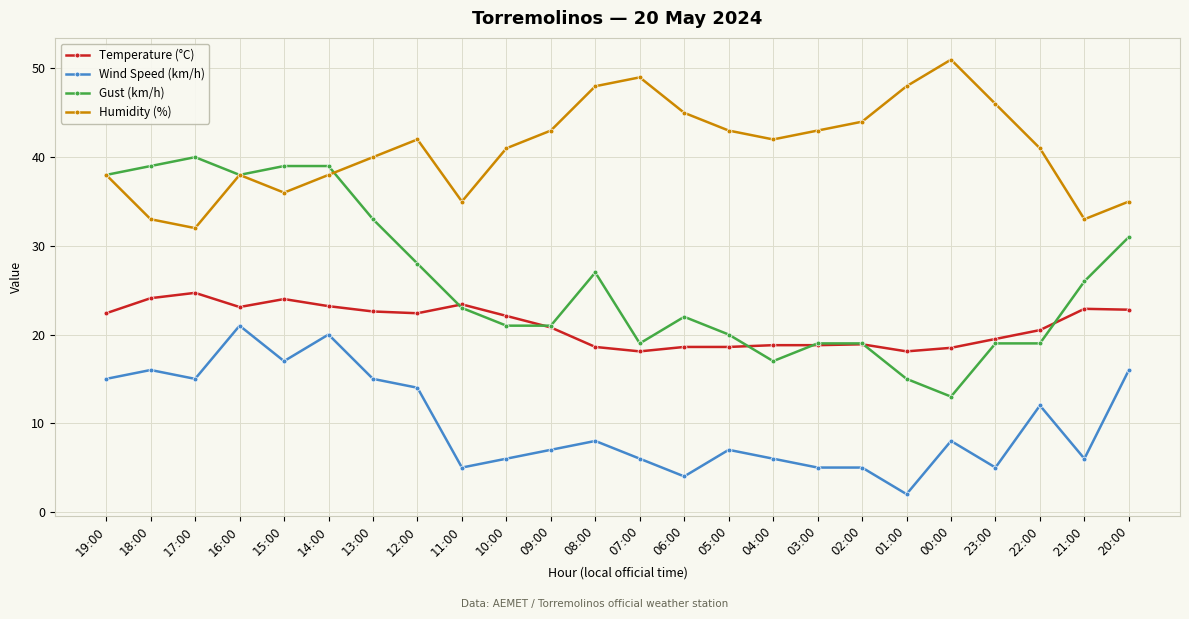

The value of Wind Speed (km/h) at 08:00 is 1.6. True or false?

False